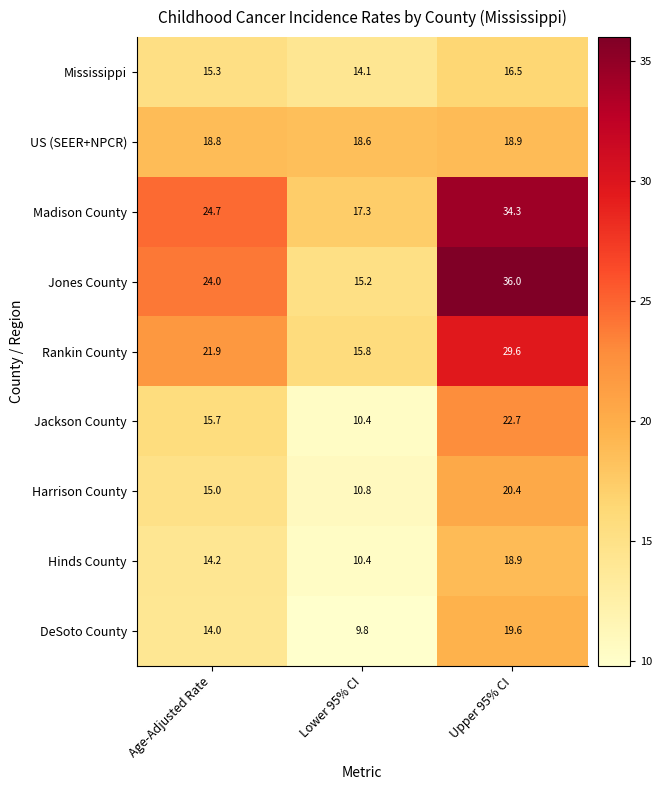

What is the greatest value displayed?

36.0